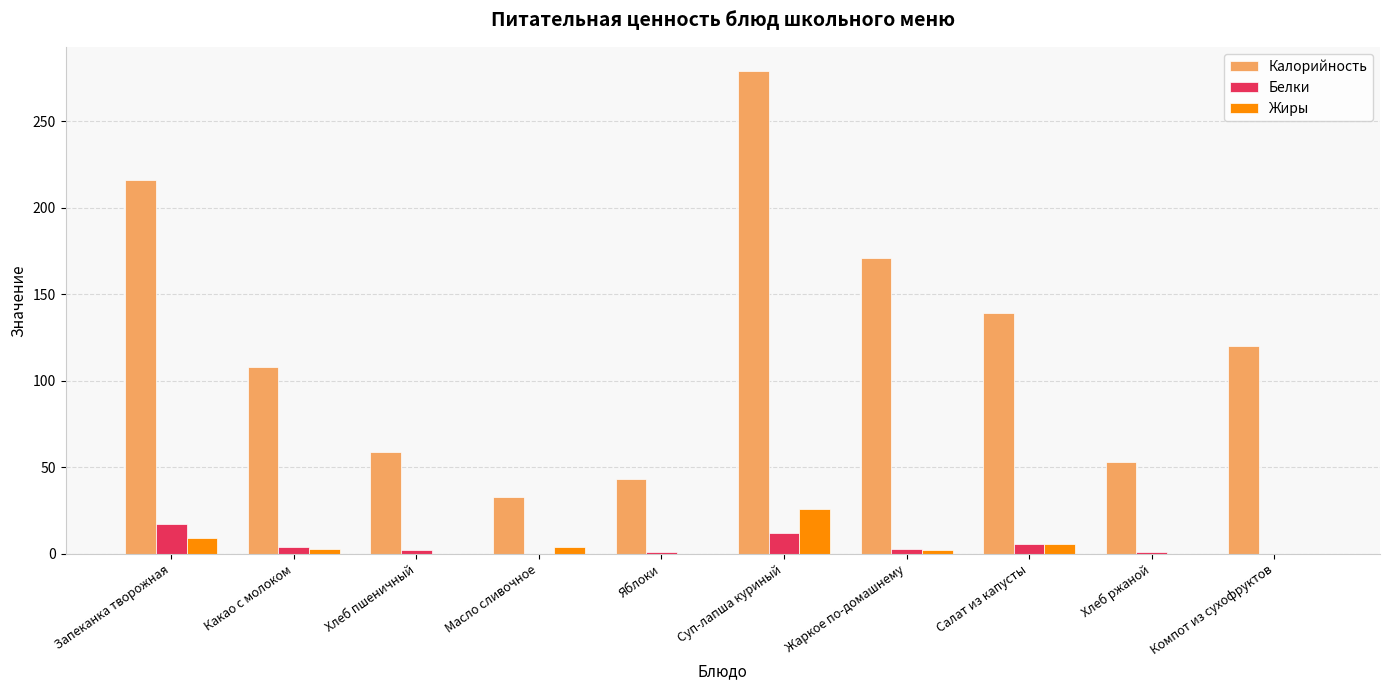

What is the total value across all series at Суп-лапша куриный?

317